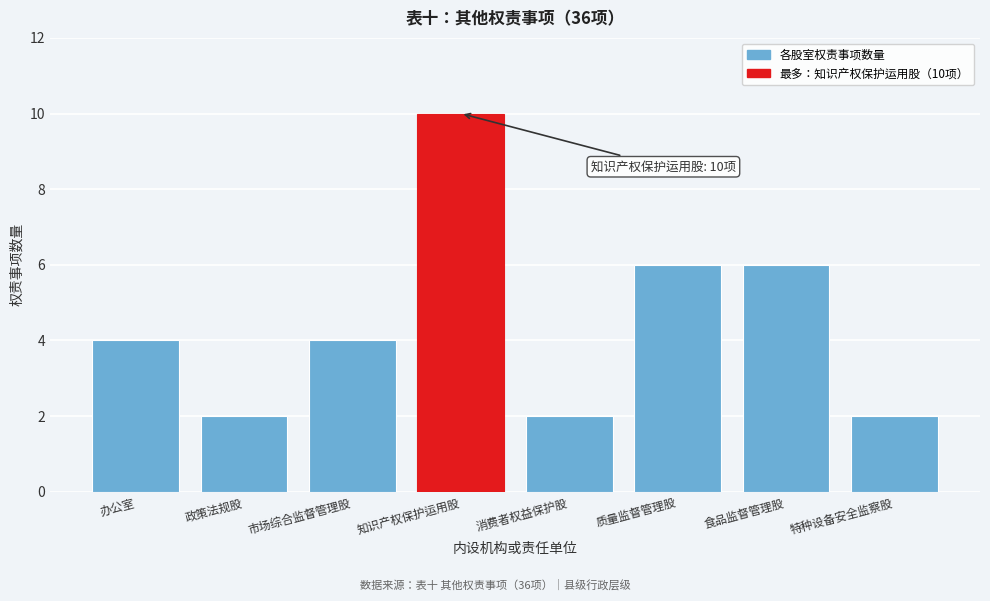

Reading left to right, transcribe all the data shown in this chart.

4	2	4	10	2	6	6	2